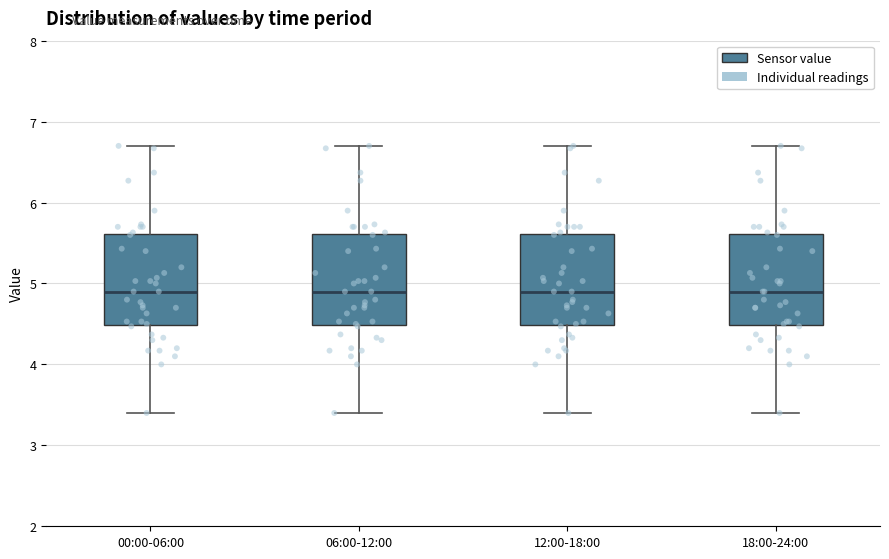

Where is the upper edge of the box for 06:00-12:00 on the y-axis? The values are not printed on the chart, so give them approximately, as read against the axis.

5.6